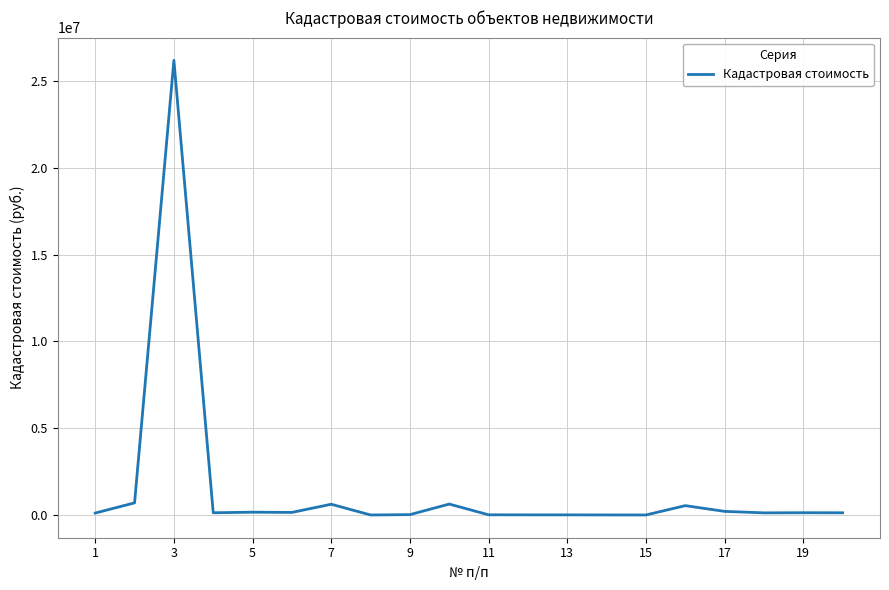

True or false: the data has more than 1 interior local peaks.

True